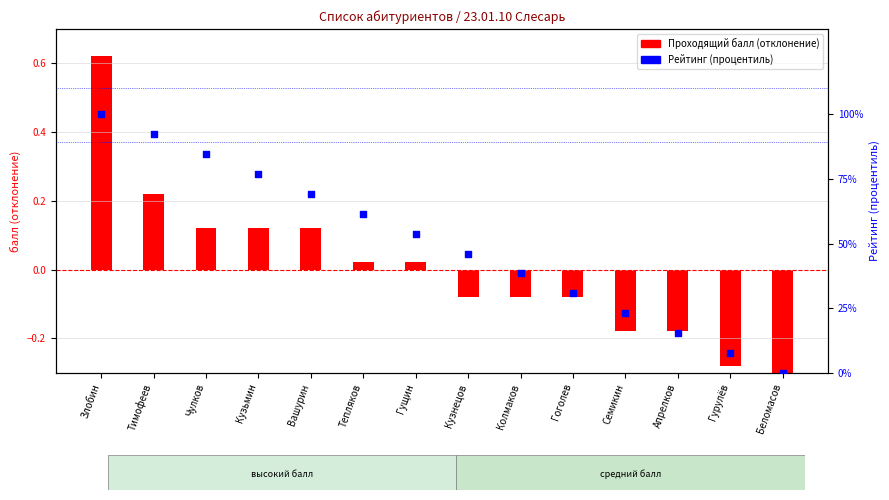

Which series has the largest total across all categories?

Рейтинг (процентиль)